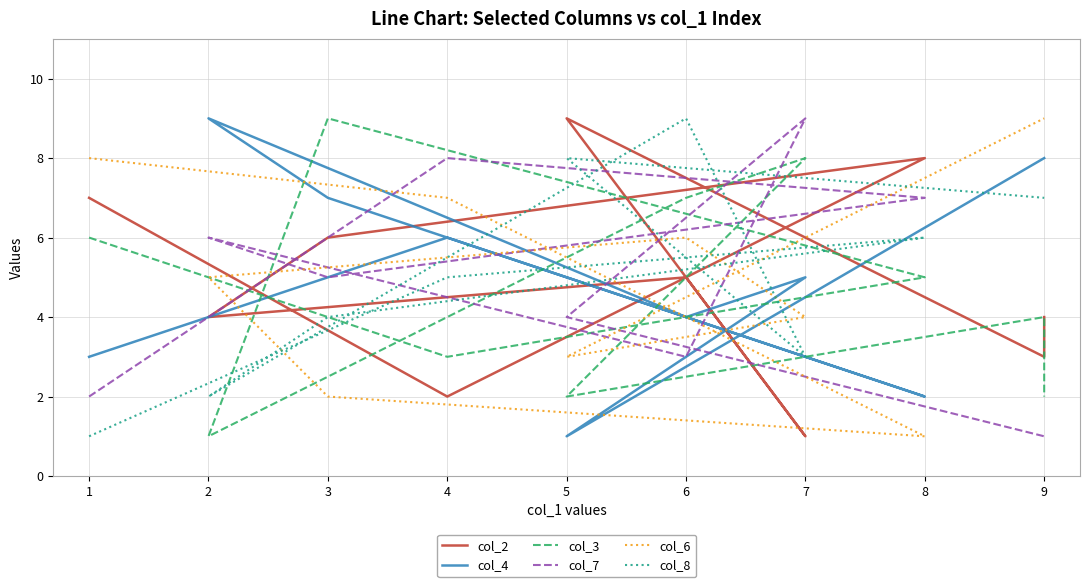

What is the difference between the maximum and minimum values in the col_7 series?

8